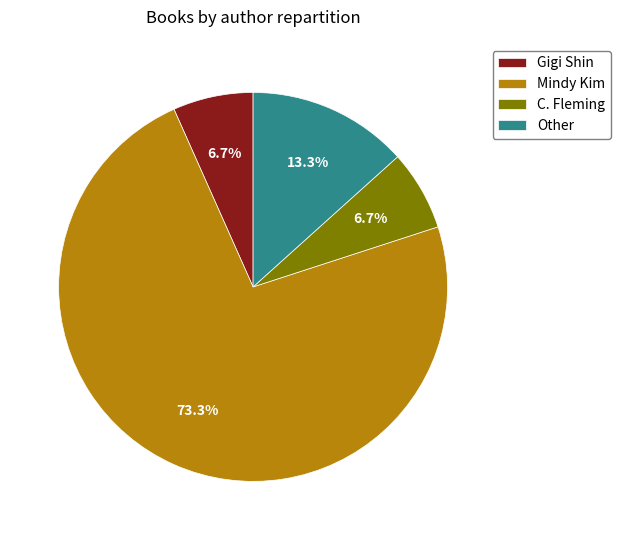

Which has a higher value, Other or Mindy Kim?

Mindy Kim